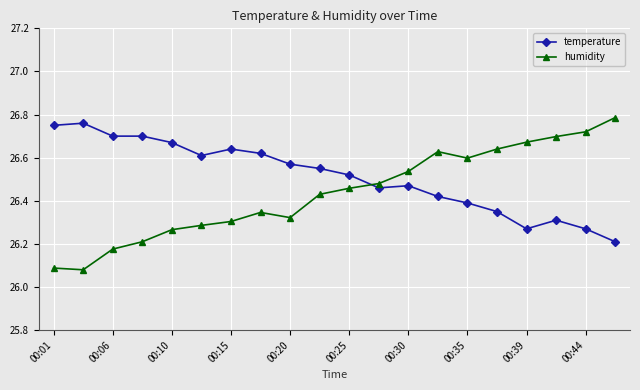

Which series has the largest total across all categories?

temperature